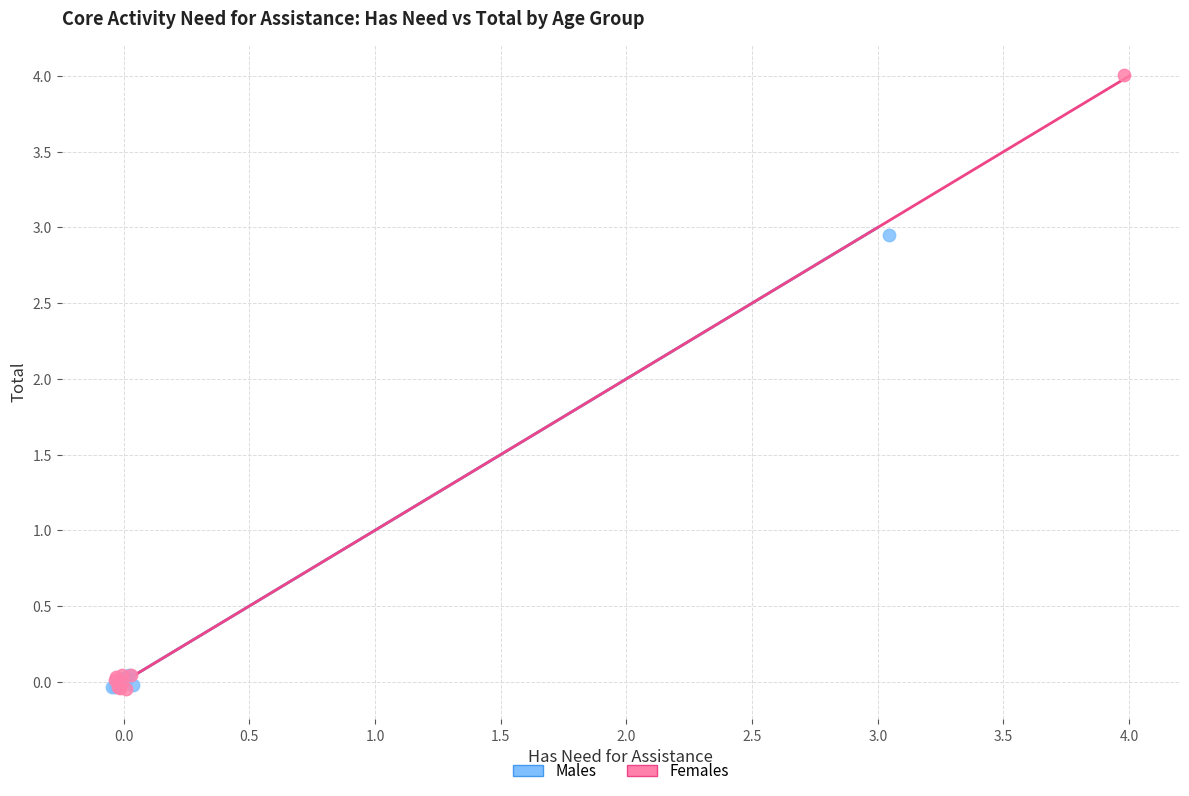

Which series has the largest Y range (max minus min)?

Females